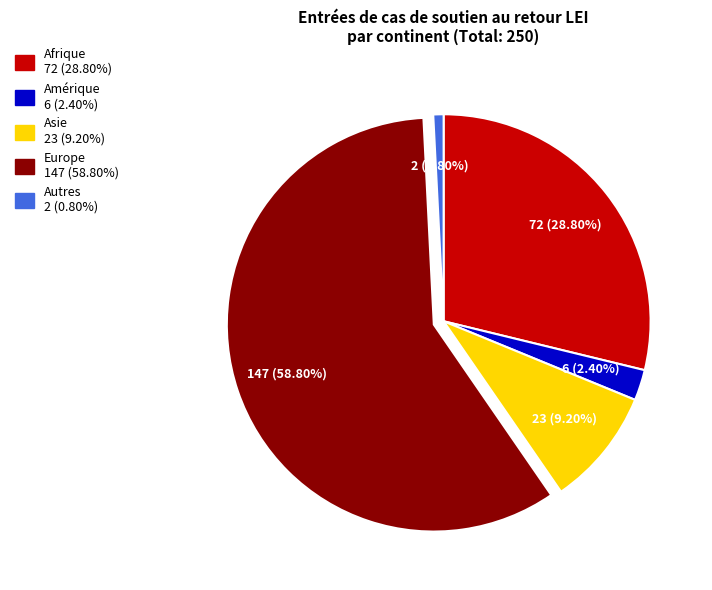

To the nearest percent, what is the combined percentage of Amérique and Asie?

12%